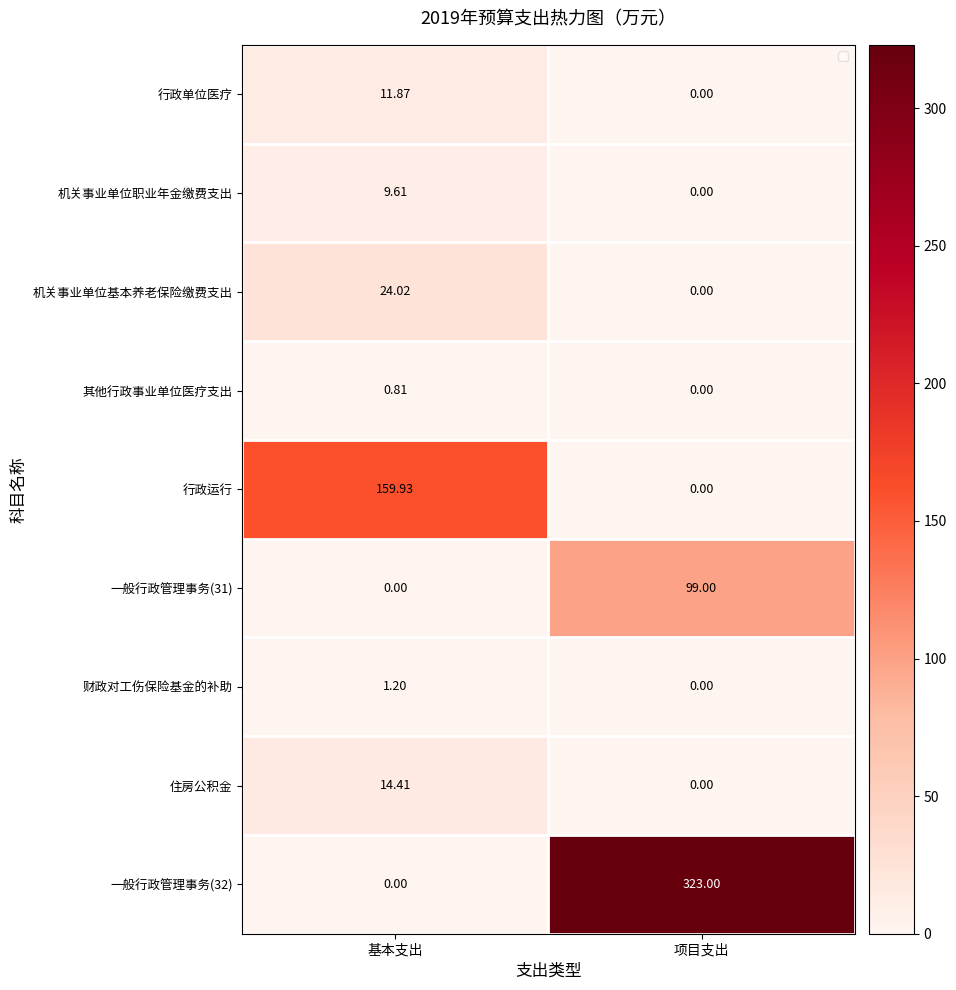

At how many categories does at least one series exceed 210?

1